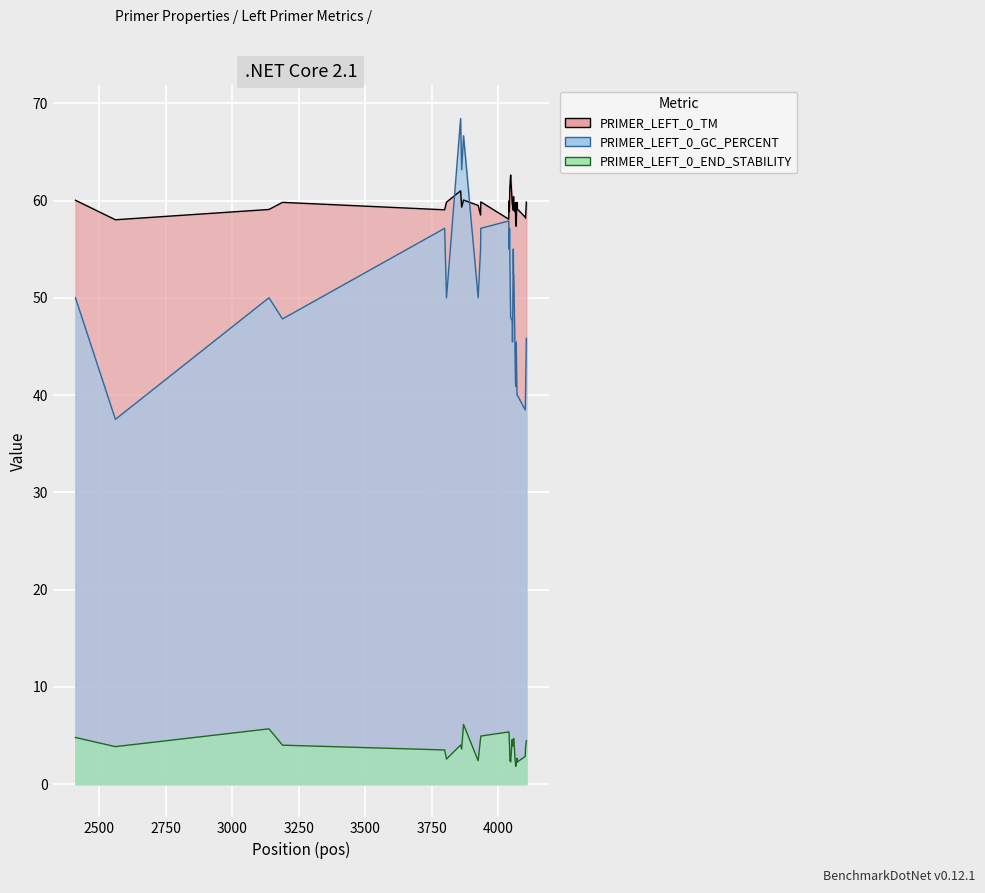

What is the average value of the PRIMER_LEFT_0_GC_PERCENT series?

49.8